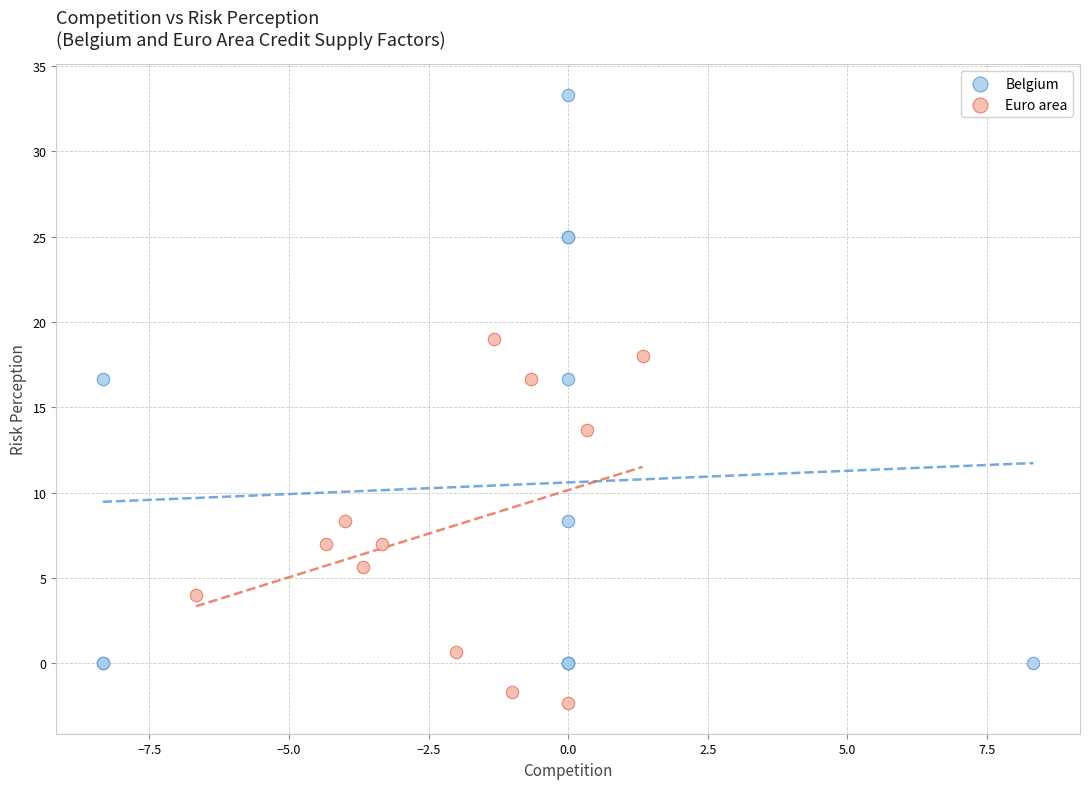

What are all the series names shown in the legend?

Belgium, Euro area